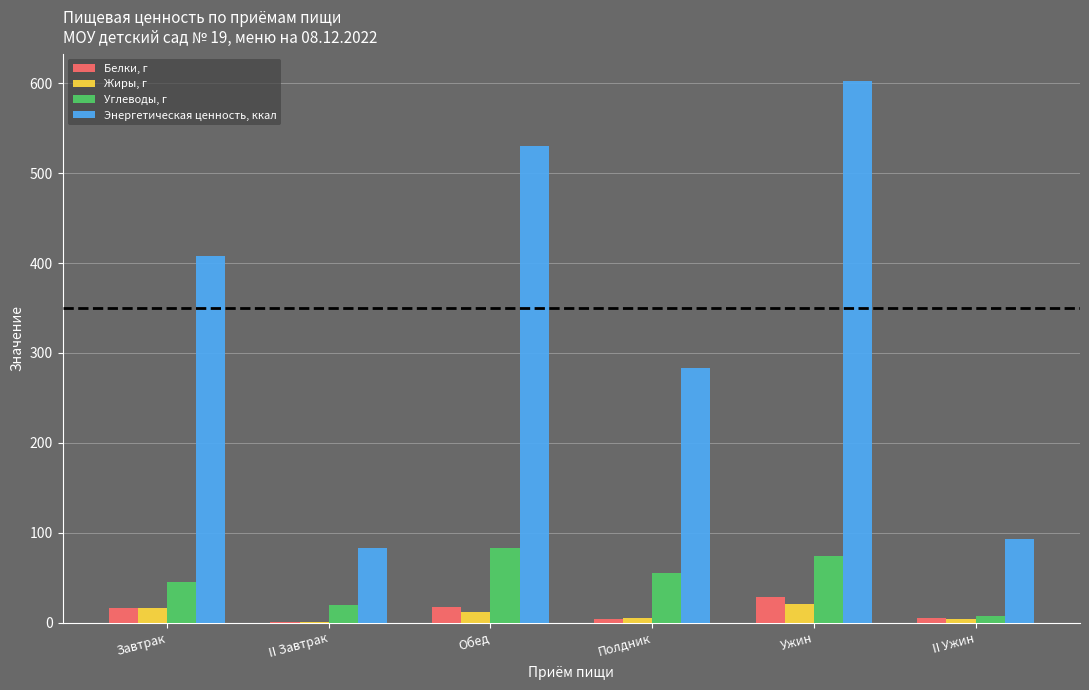

At which category is the sum across all series the highest?

Ужин